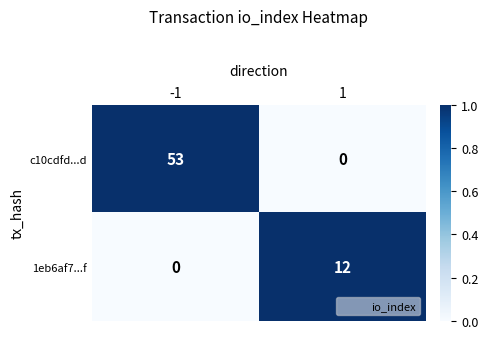

List the series in order of their peak value, highest first.

c10cdfd...d, 1eb6af7...f